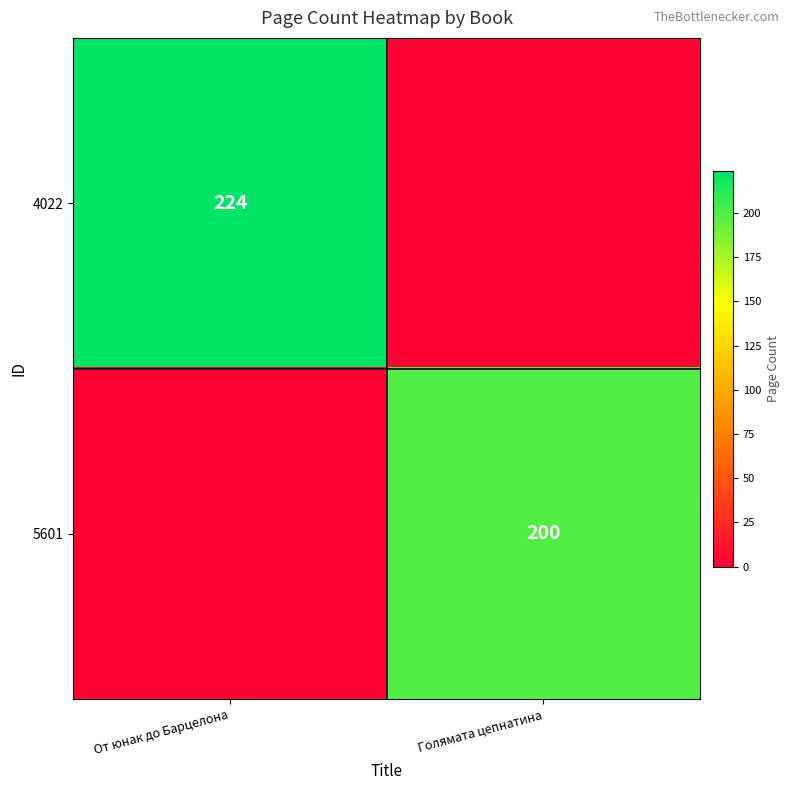

Is it true that 4022 equals 224 at От юнак до Барцелона?

True